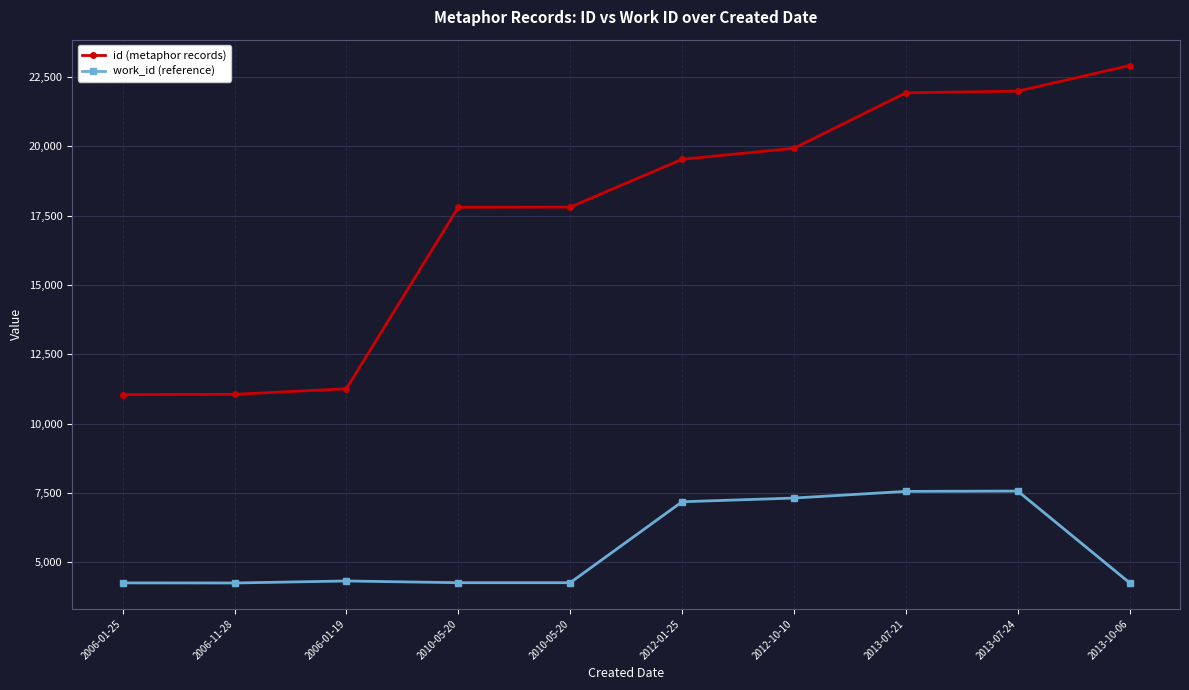

What are all the series names shown in the legend?

id (metaphor records), work_id (reference)